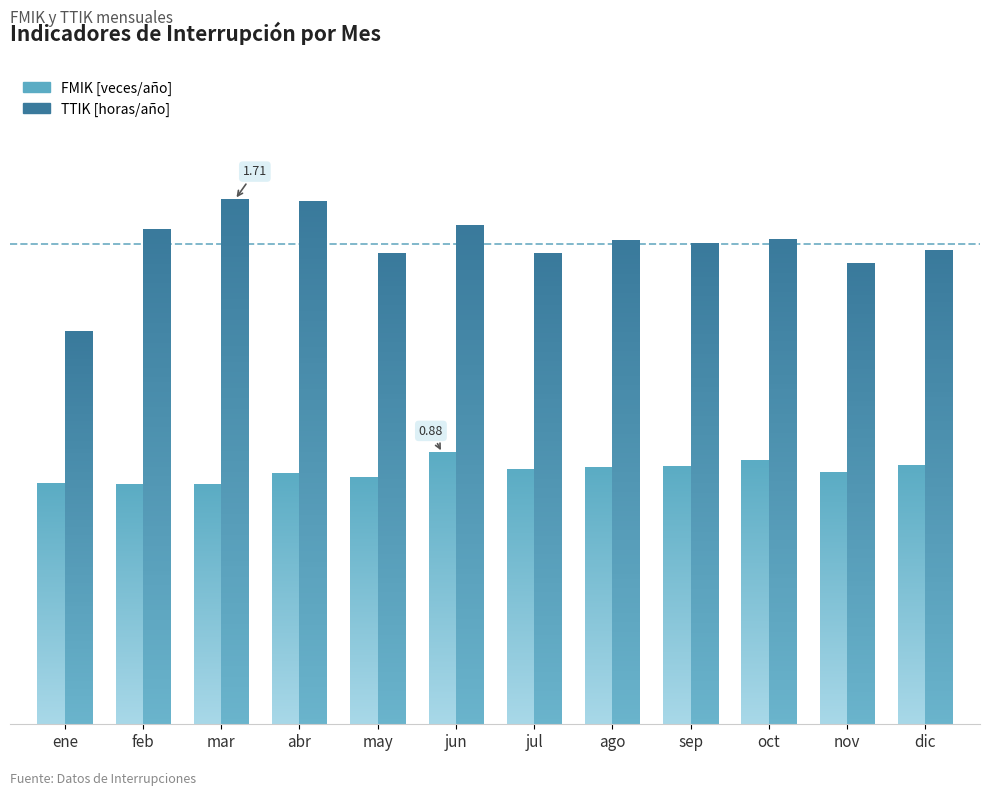

At how many categories does at least one series exceed 0?

12